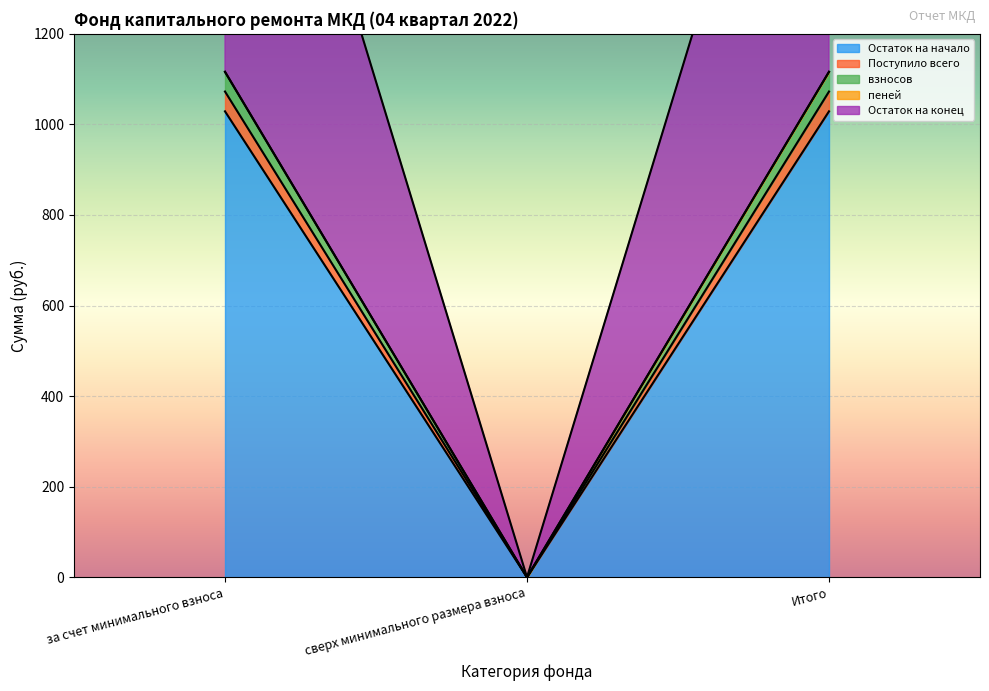

What is the value of the пеней point at the 3rd from the left?

1115.9